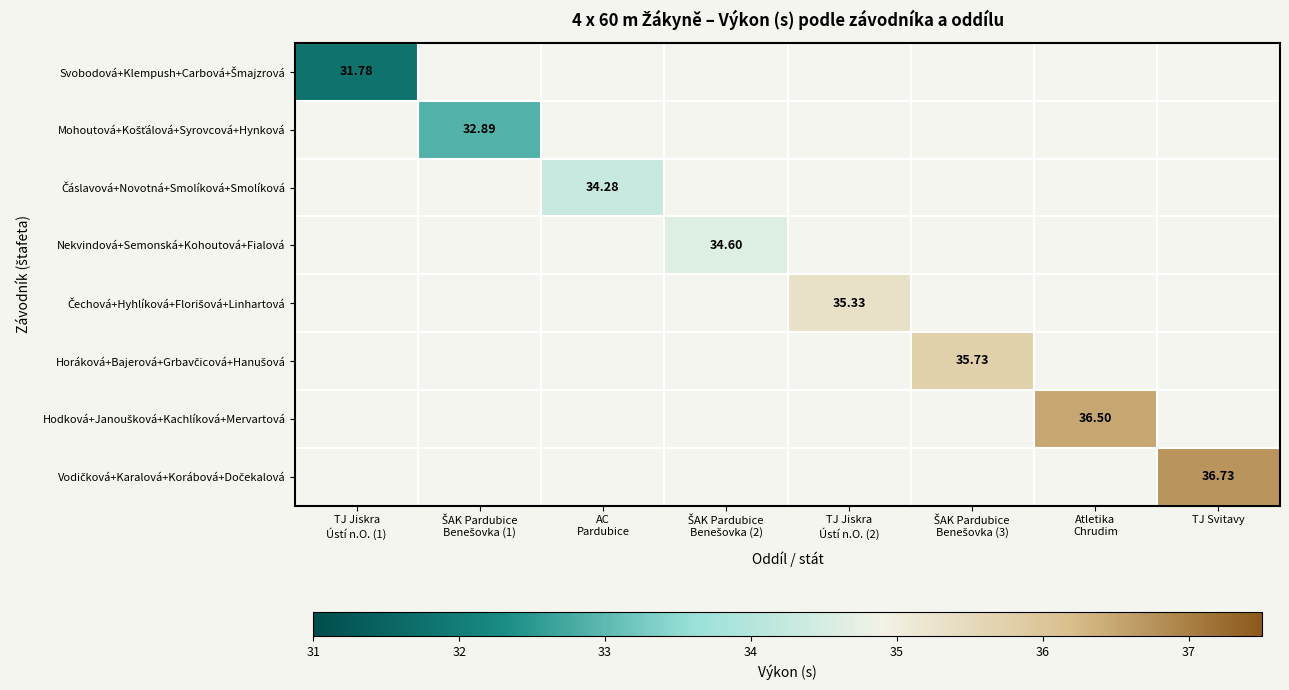

Which series has the largest range (max minus min)?

Svobodová+Klempush+Carbová+Šmajzrová